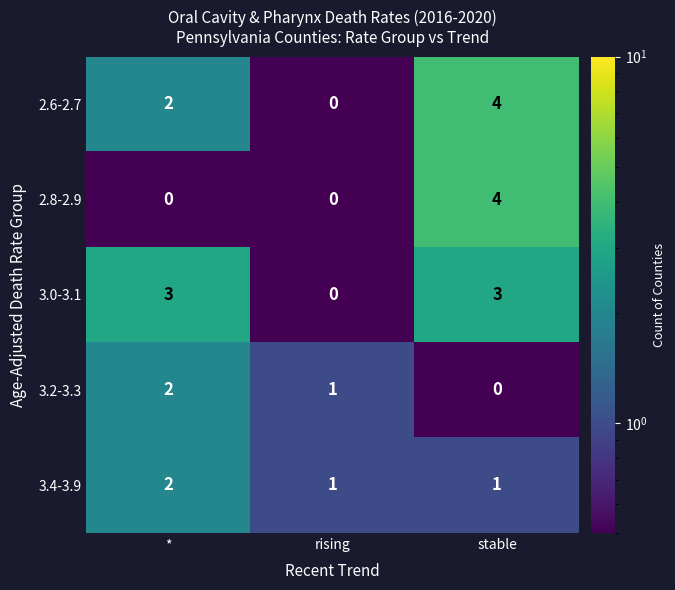

Count the 2.6-2.7 values in the range 0 to 4.

3